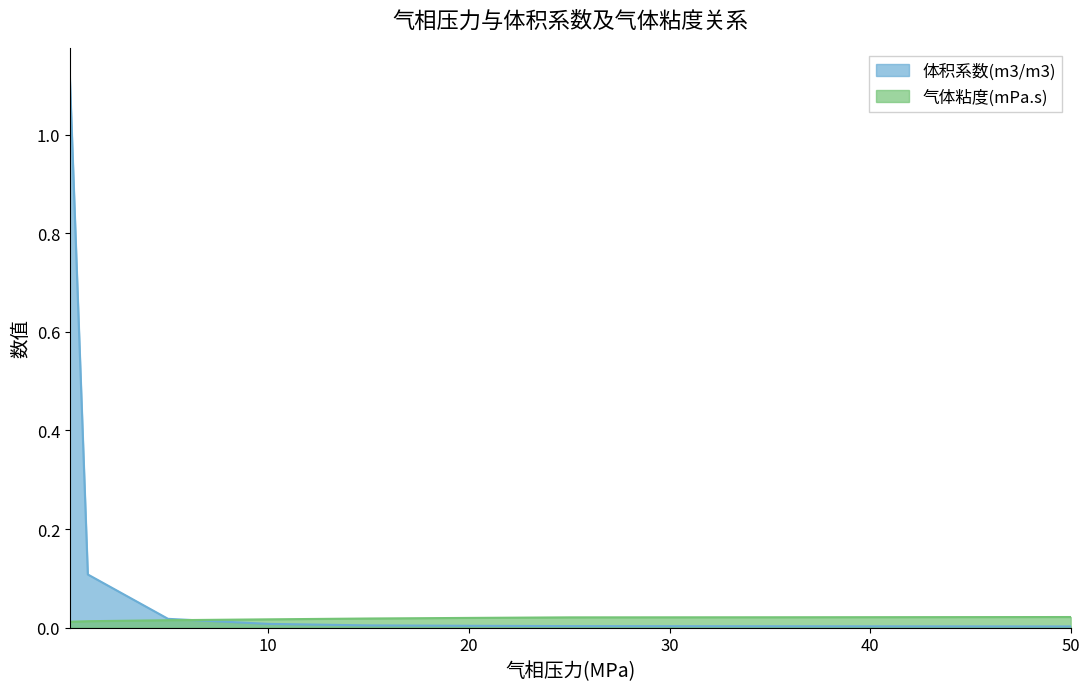

Is it true that 体积系数(m3/m3) equals 0.0 at 15?

False